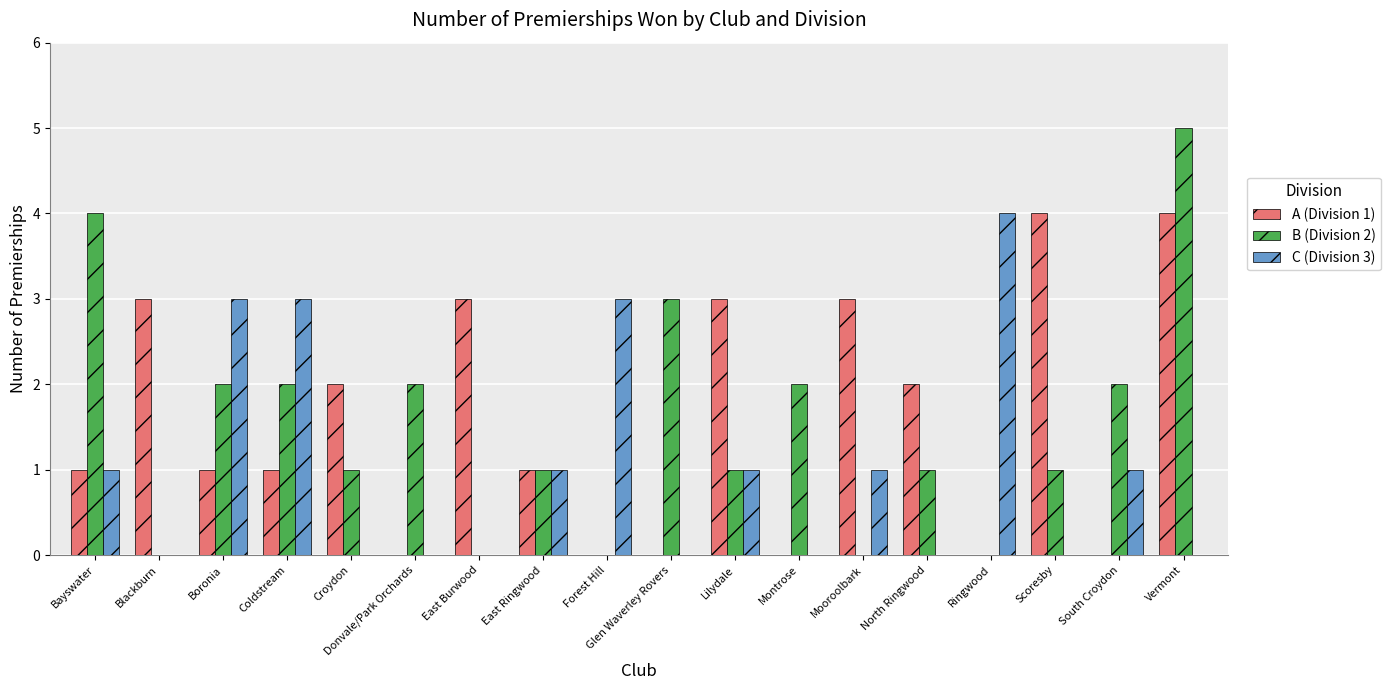

At which category is the sum across all series the highest?

Vermont